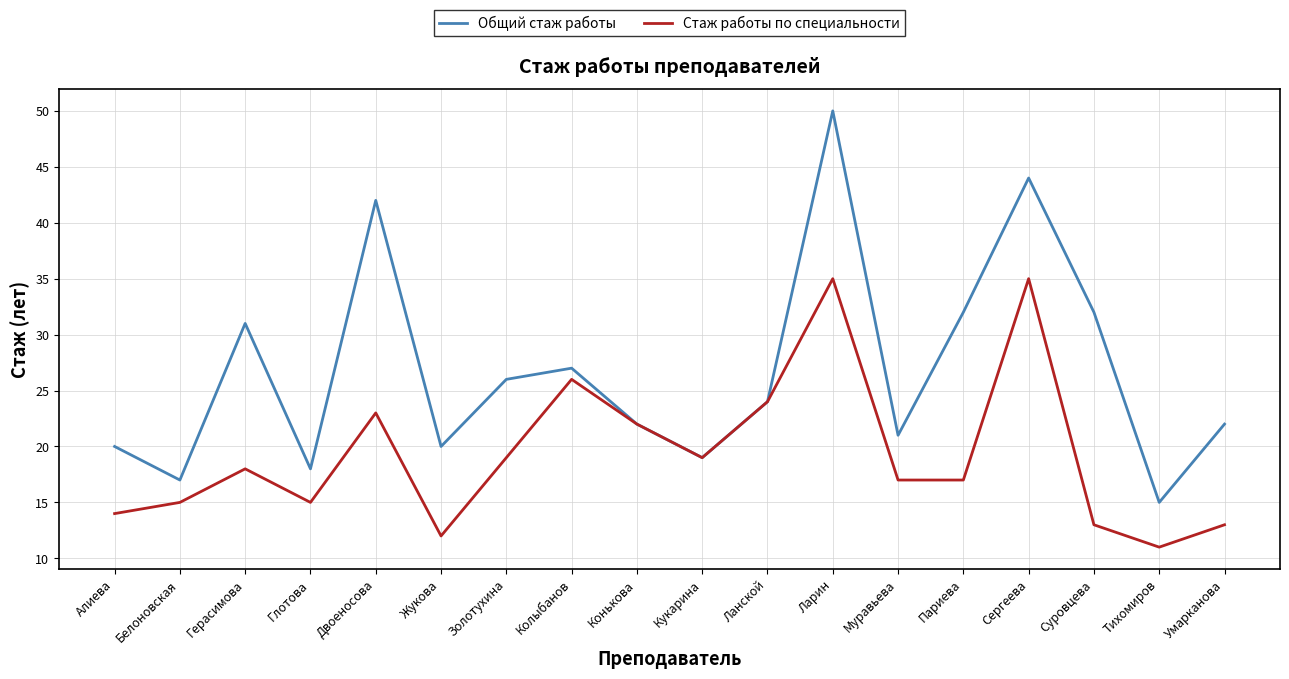

What is the sum of all Общий стаж работы values?

482